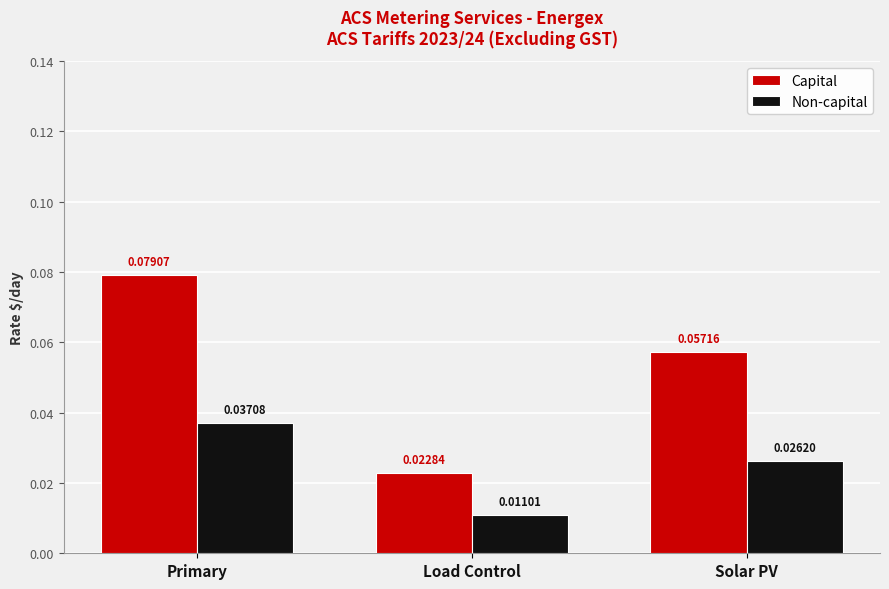

Rank the series by their average value, from lowest to highest.

Non-capital, Capital